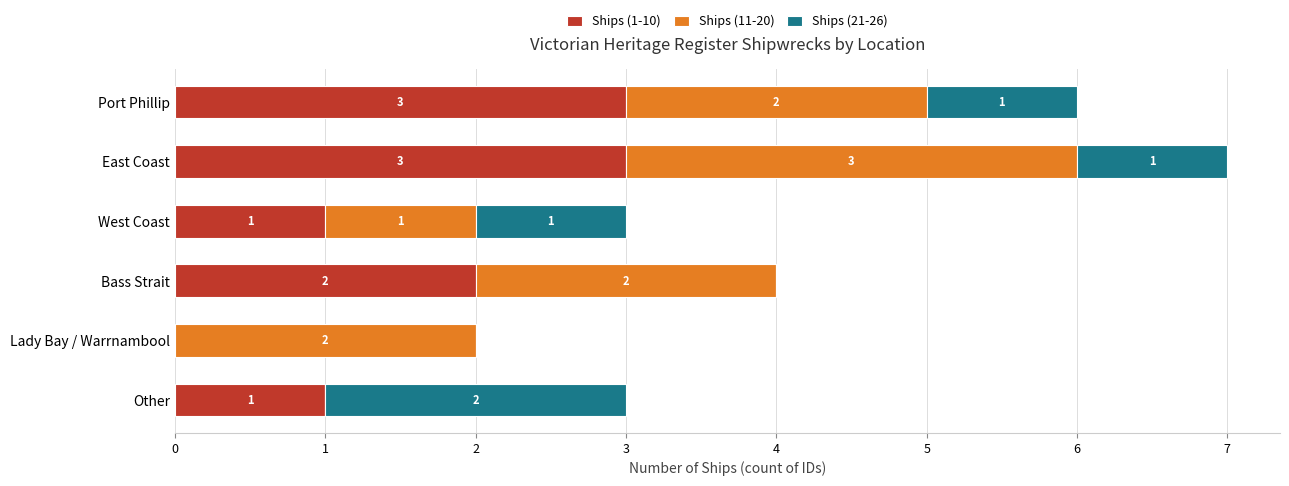

At which category is the sum across all series the highest?

East Coast